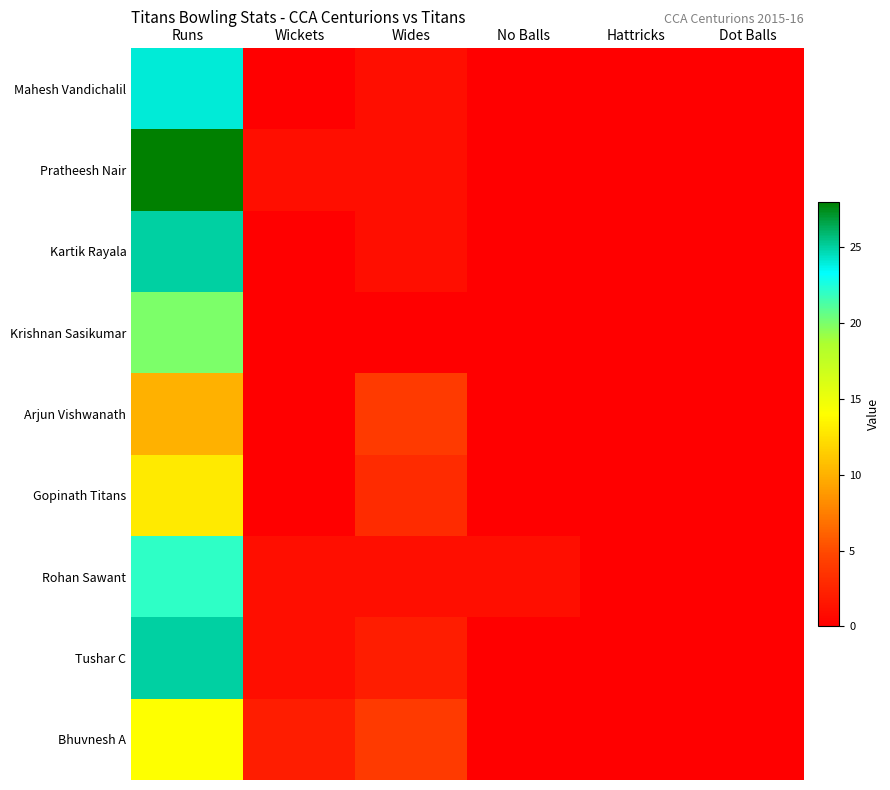

What is the greatest value displayed?

28